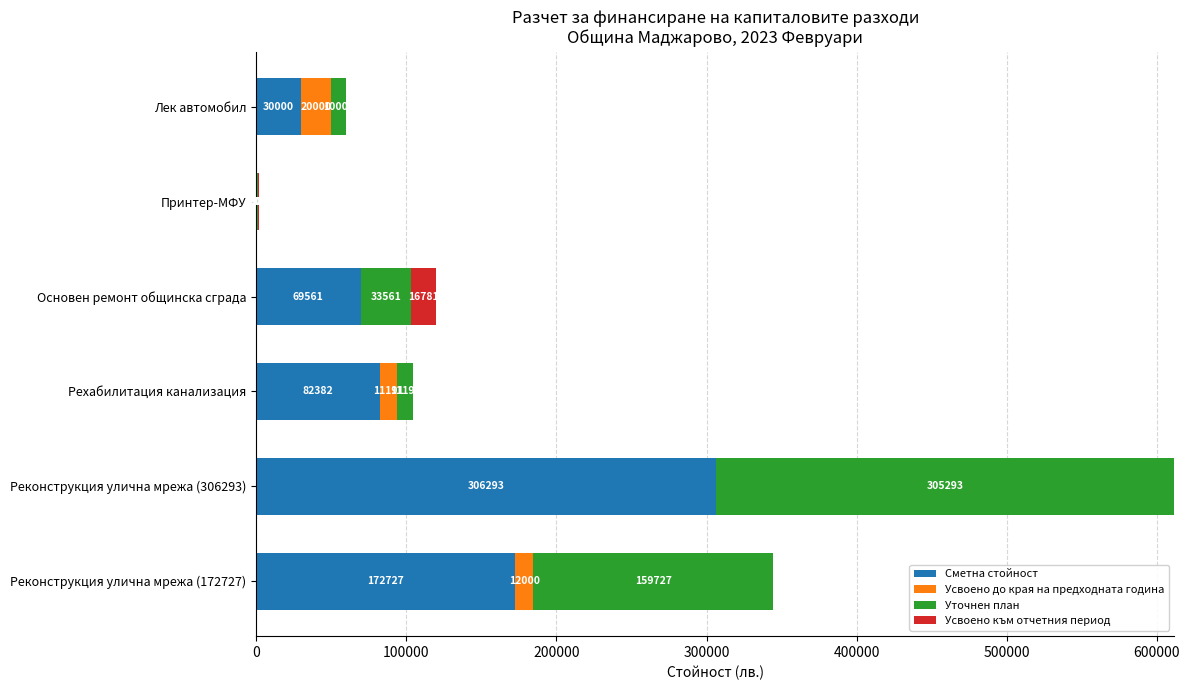

How many categories are shown in the chart?

6